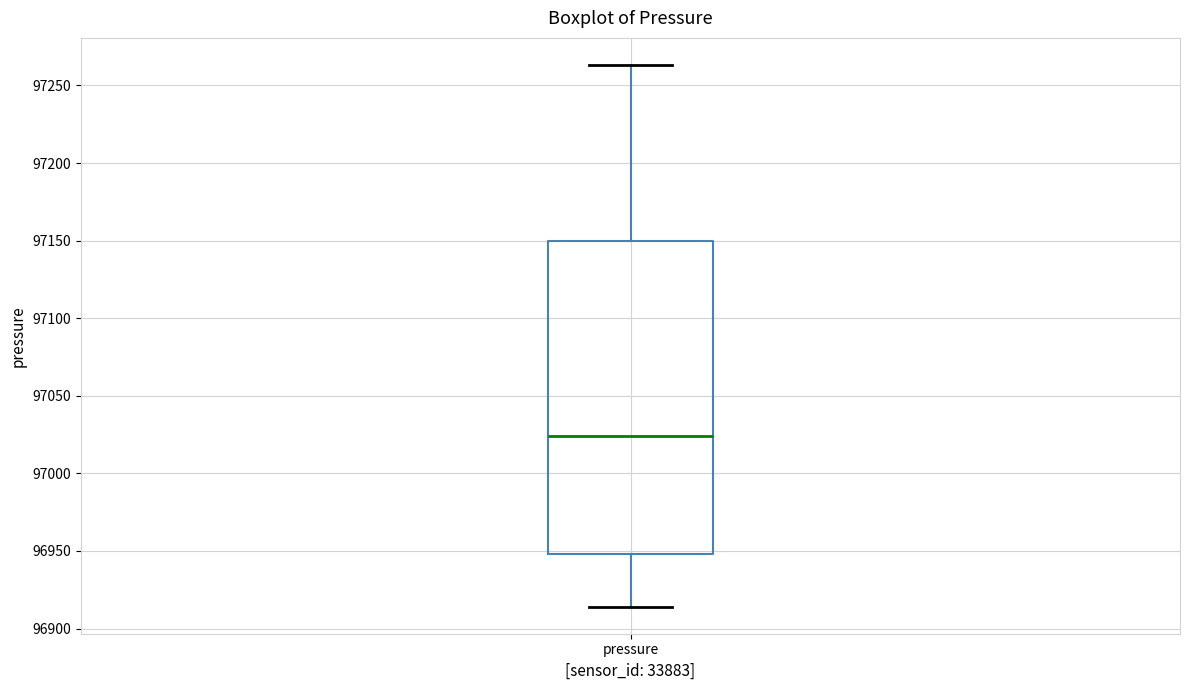

Read this box plot against the y-axis: the position of the median line, the range covered by the box, and the ends of both whiskers. The values are not printed on the chart, so give them approximately, as read against the axis.

median 97025, box 96950 to 97150, whiskers 96915 to 97265